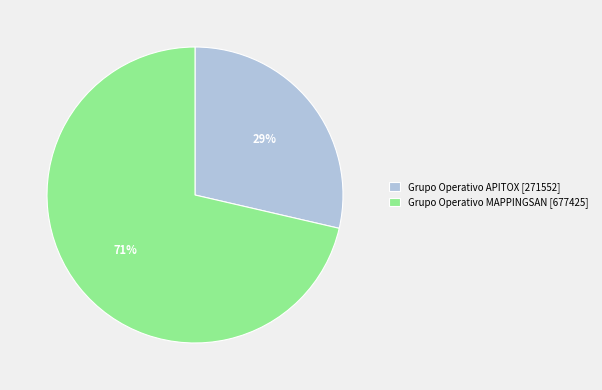

How many slices are in this pie chart?

2